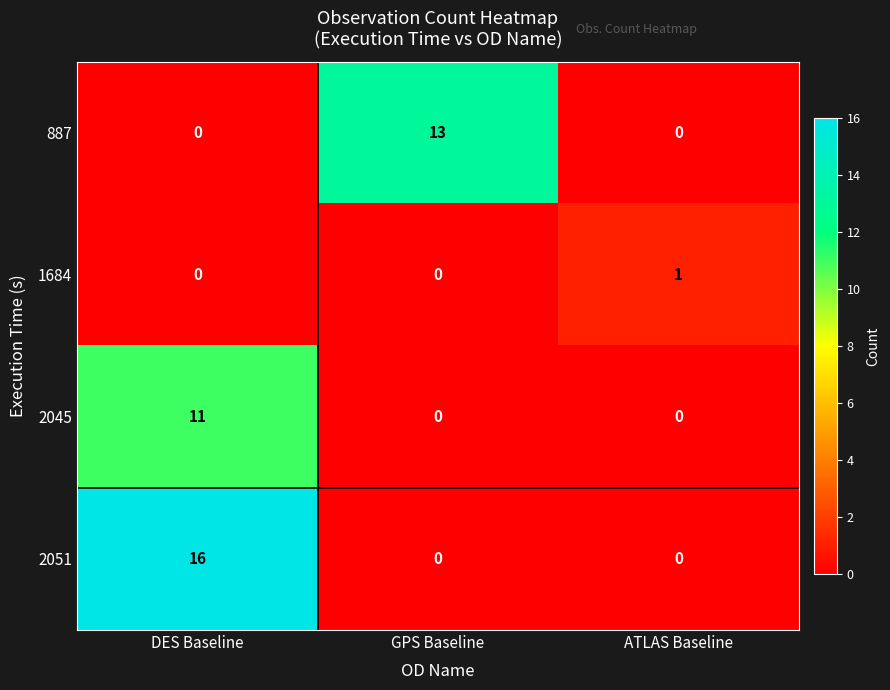

Which series has the widest spread of values?

2051